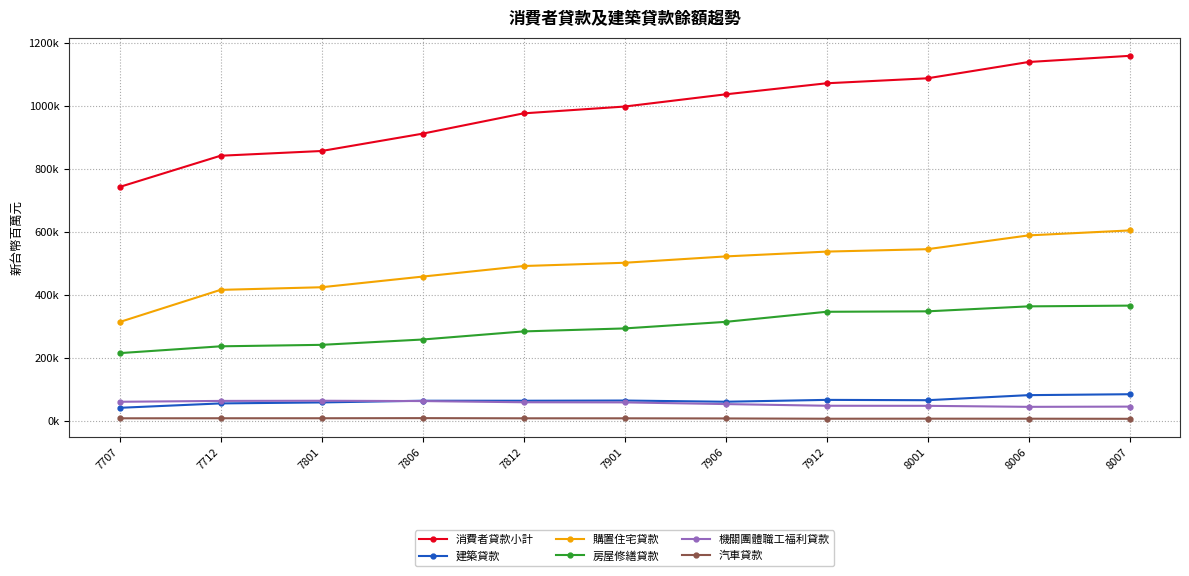

What is the difference between the second highest and minimum values in the 建築貸款 series?

40206